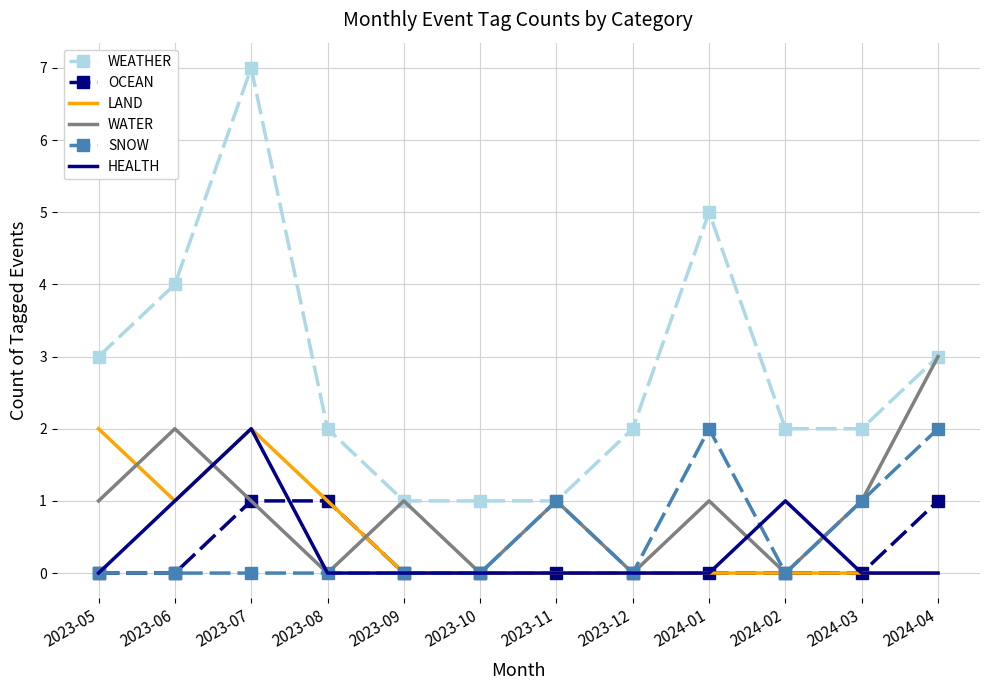

The value of OCEAN at 2023-06 is 0. True or false?

True